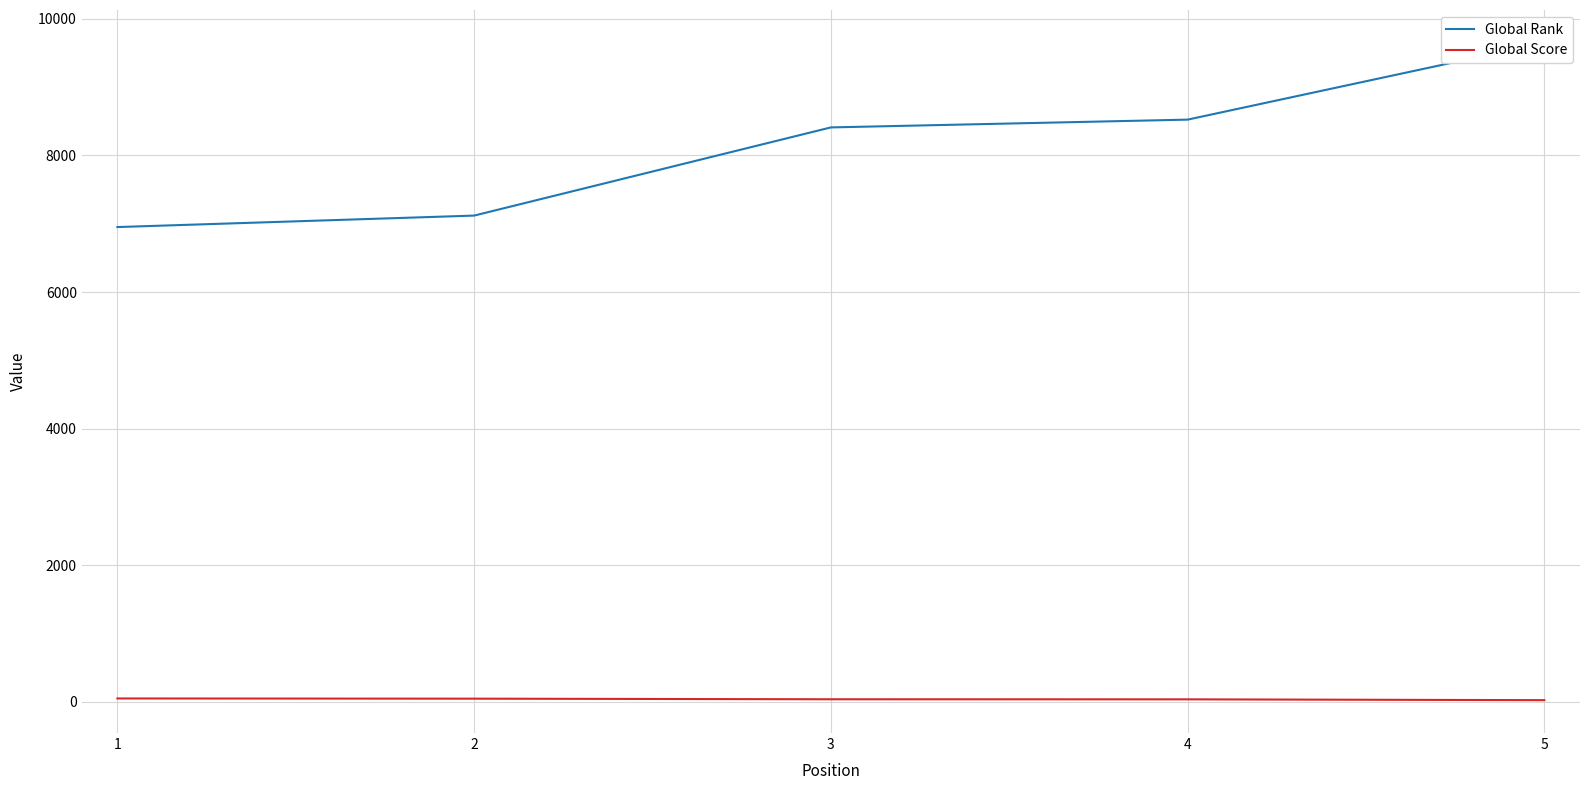

Reading right to left, extract all data points from this chart.

Global Rank: 5=9648	4=8524	3=8410	2=7119	1=6951
Global Score: 5=24	4=36	3=37	2=46	1=49